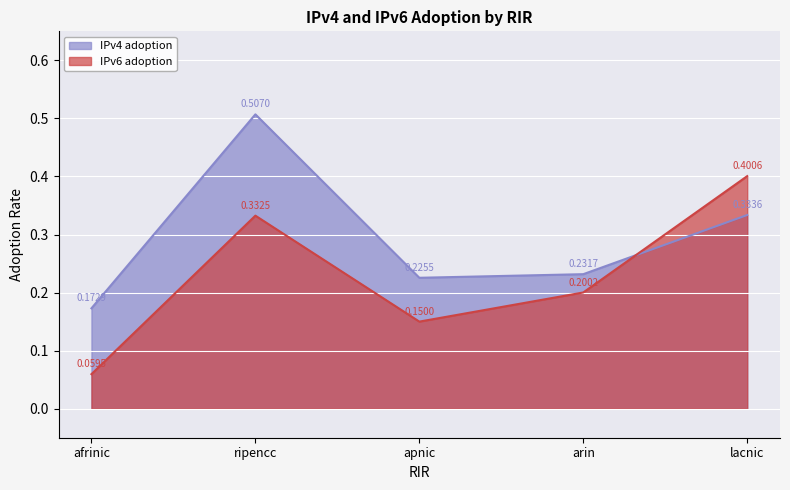

Reading left to right, what are all the values shown in this chart?

IPv4 adoption: afrinic=0.2	ripencc=0.5	apnic=0.2	arin=0.2	lacnic=0.3
IPv6 adoption: afrinic=0.1	ripencc=0.3	apnic=0.1	arin=0.2	lacnic=0.4